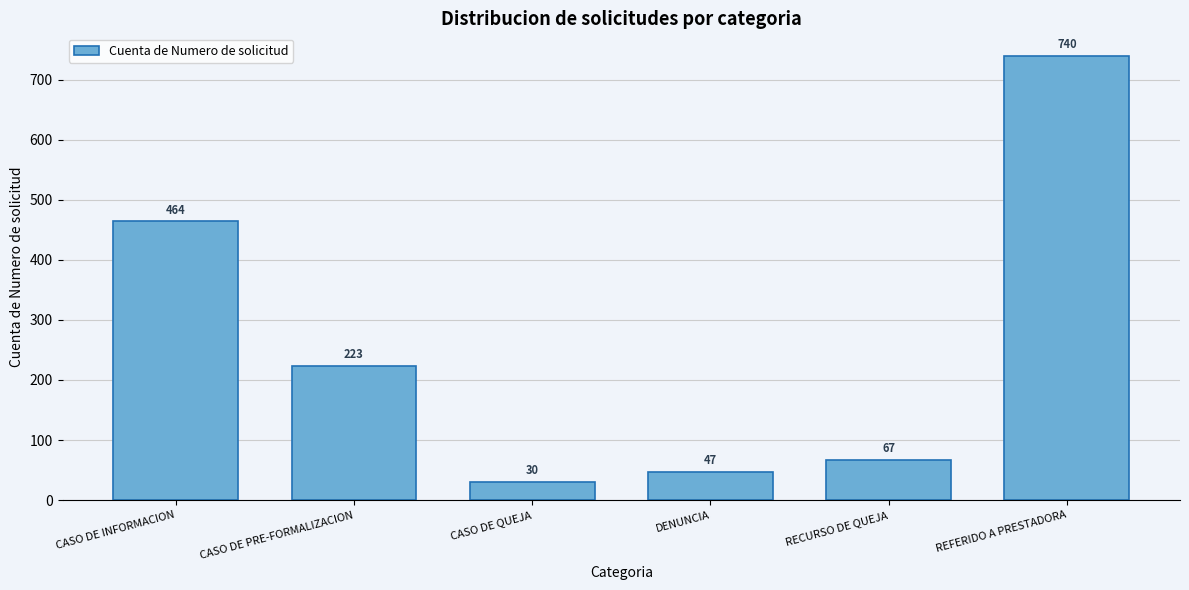

Reading right to left, transcribe all the data shown in this chart.

740	67	47	30	223	464